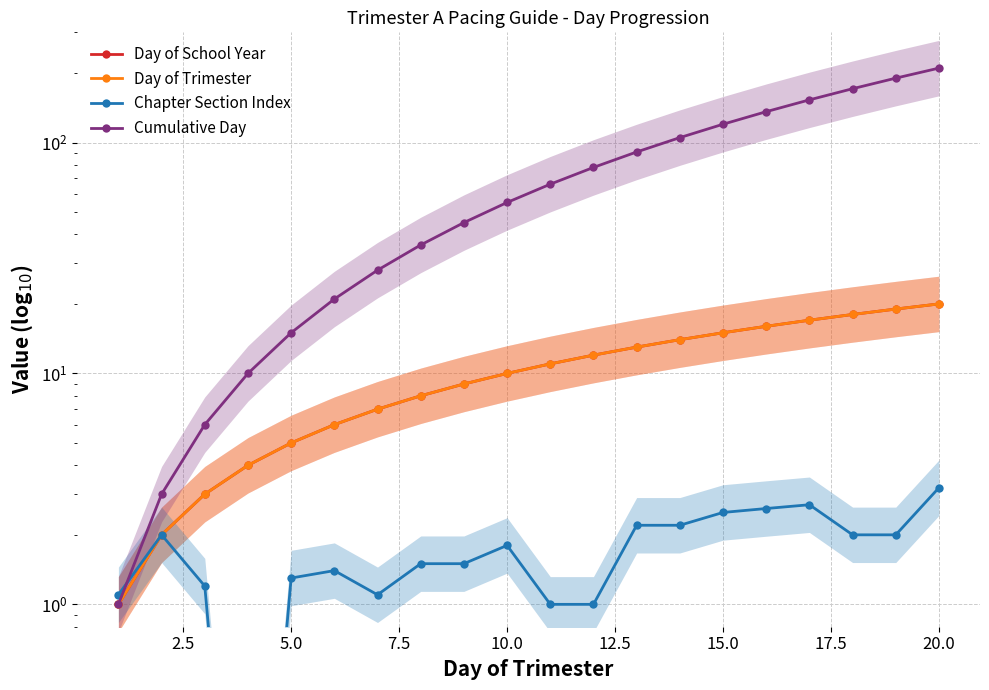

Rank the series at 12.5 from highest to lowest value.

Cumulative Day, Day of School Year, Day of Trimester, Chapter Section Index